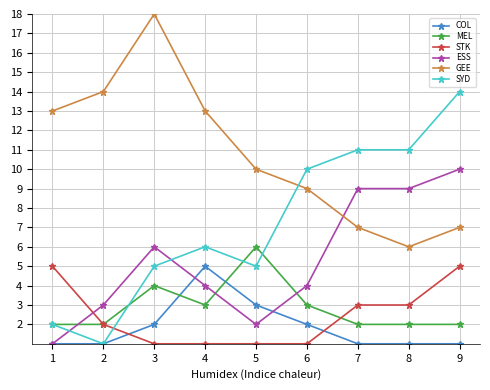

Does the chart display data point markers on the line(s)?

Yes